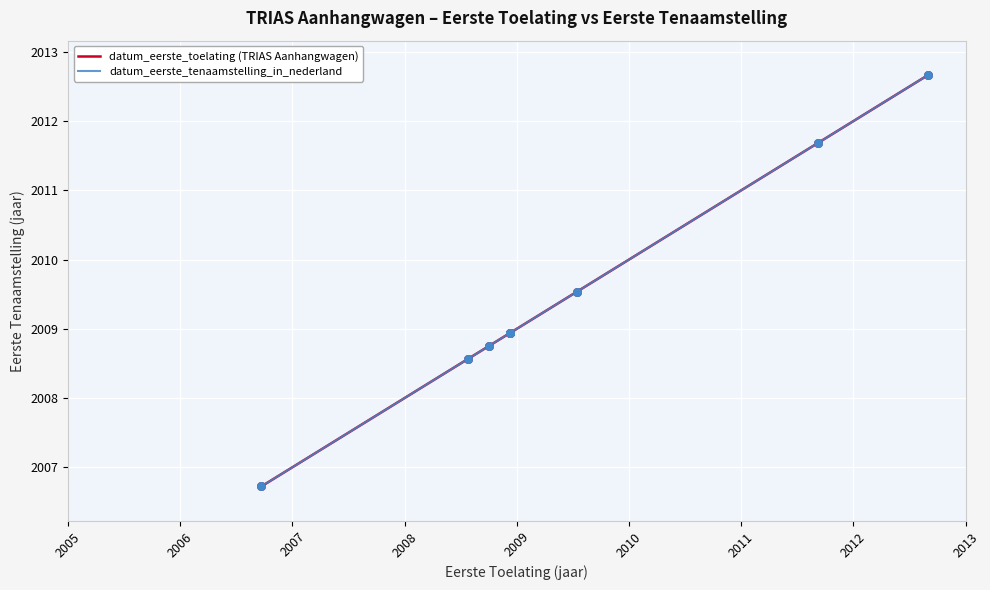

Which series has the largest total across all categories?

datum_eerste_toelating (TRIAS Aanhangwagen)